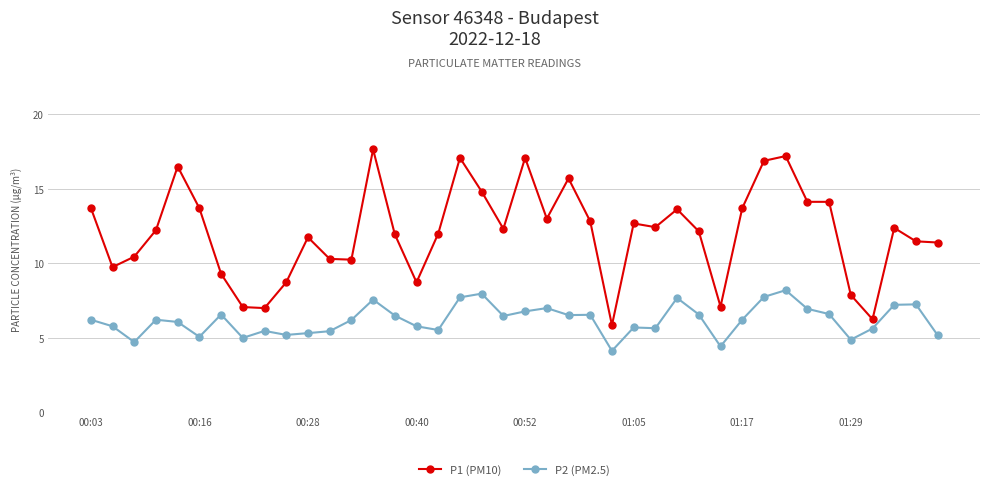

What is the minimum value shown in the chart?

4.1